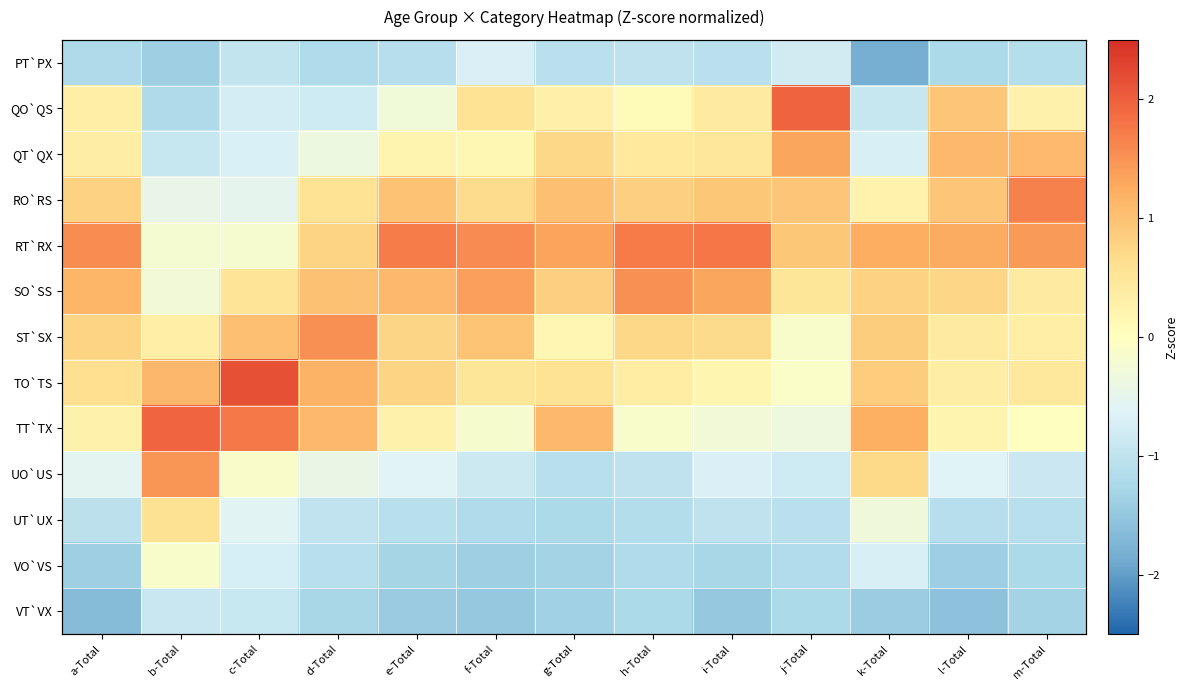

Which series changed the most between d-Total and l-Total?

QO`QS